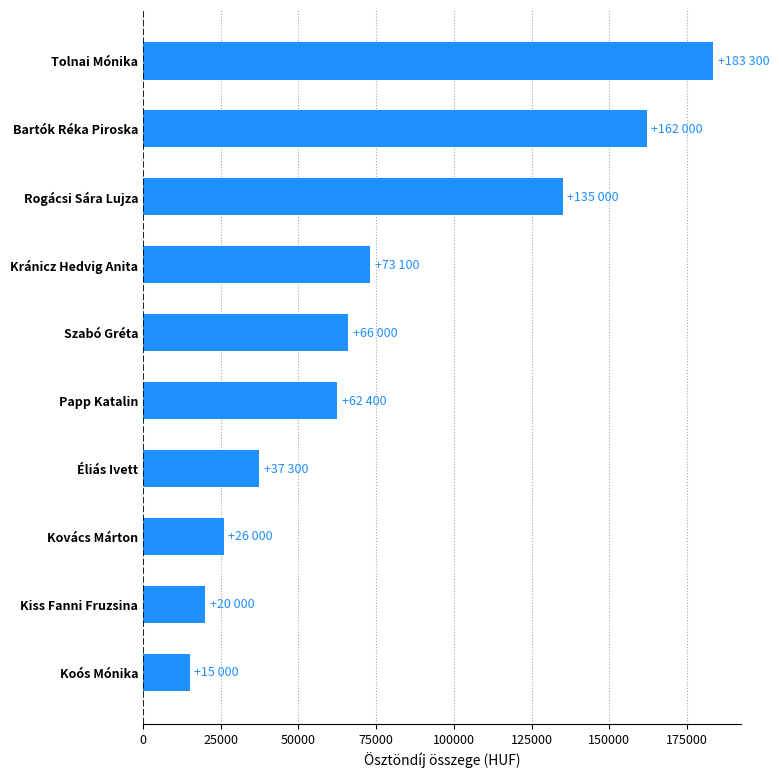

Is it true that the value at Szabó Gréta is 19053?

False